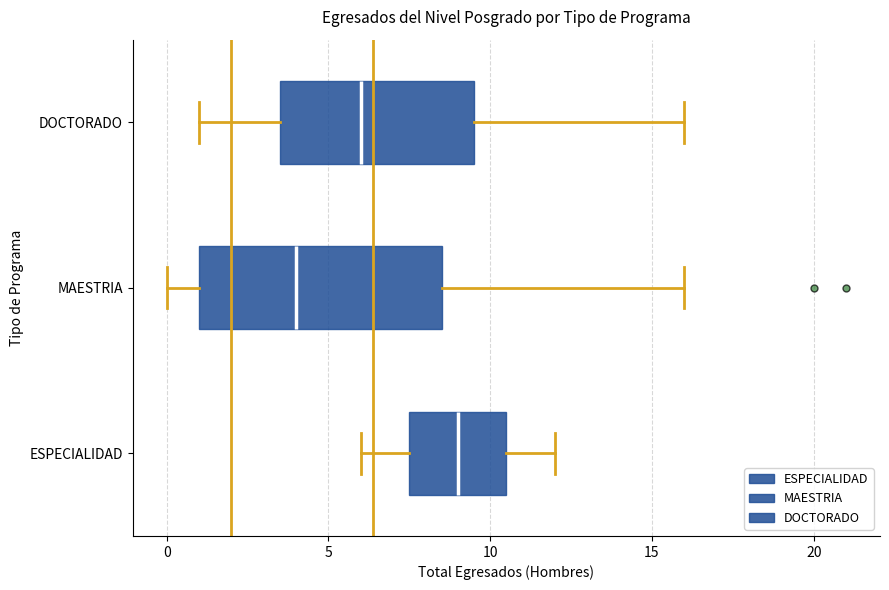

Comparing the boxes themselves (not the whiskers), which one is the widest?

MAESTRIA